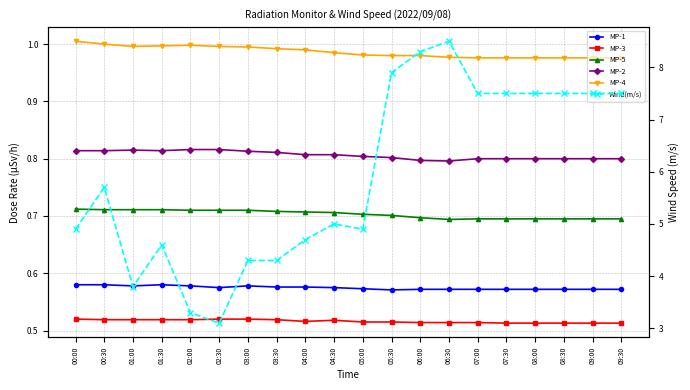

Which series changed the most between 07:30 and 08:00?

MP-1